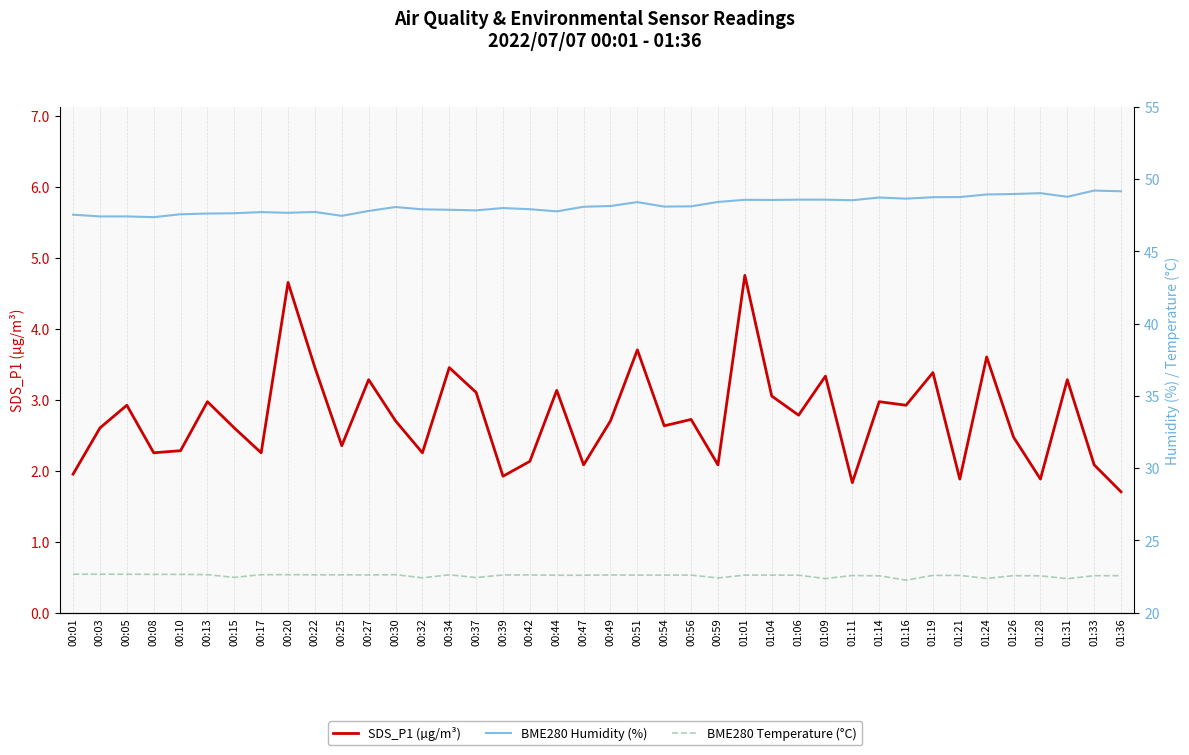

What are all the series names shown in the legend?

SDS_P1 (µg/m³), BME280 Humidity (%), BME280 Temperature (°C)